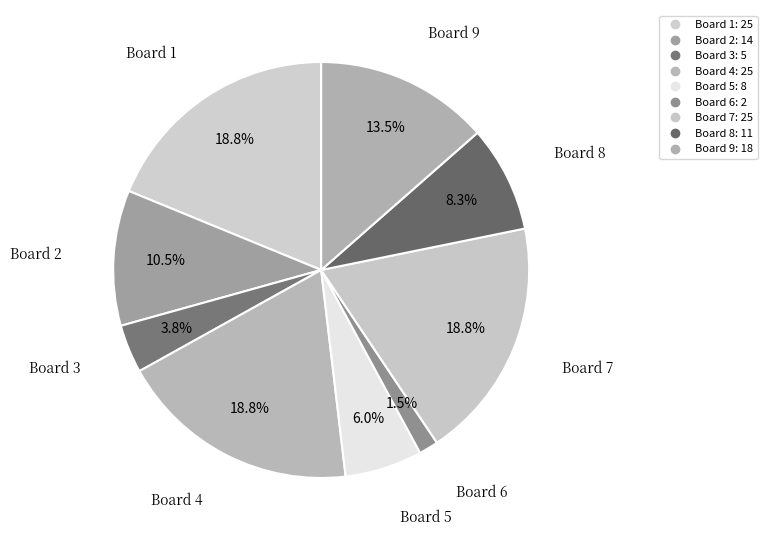

How many segments does this pie chart have?

9